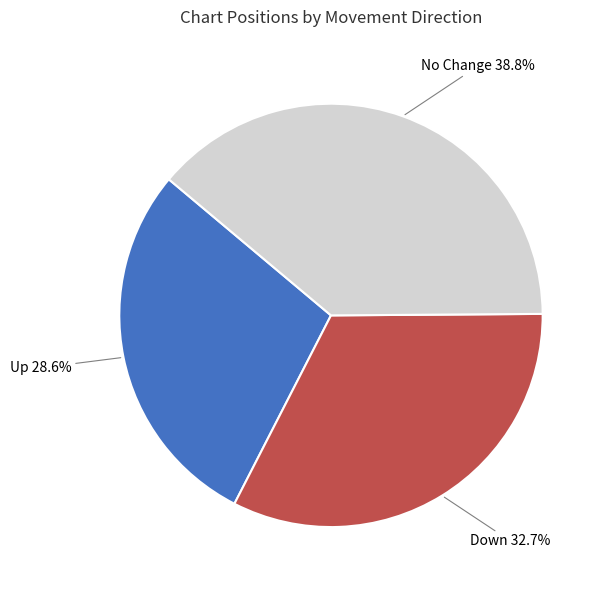

How much of the chart is everything except Up?

71.4%